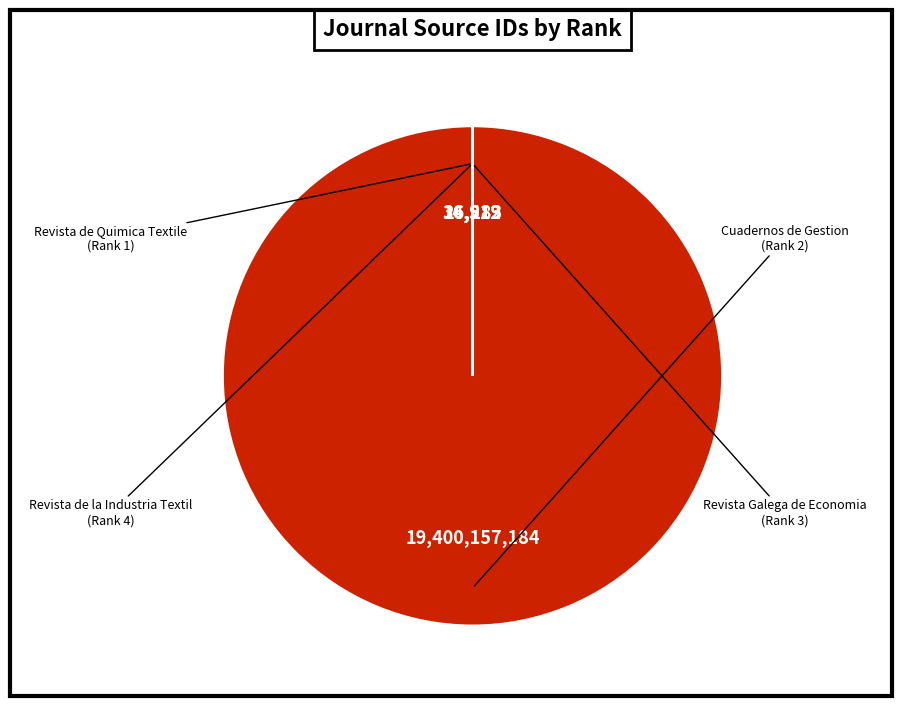

Is there a majority slice in this chart?

Yes